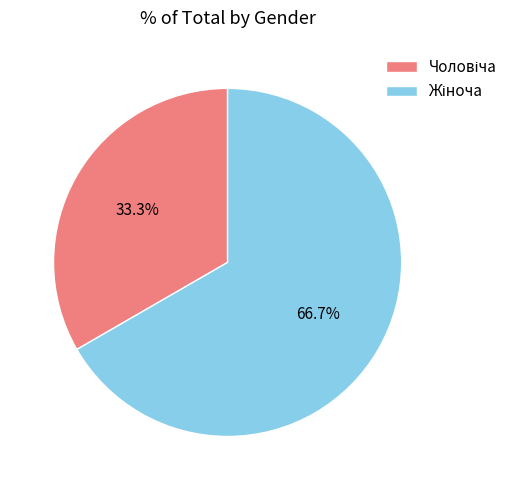

Is there any slice that represents more than half of the pie?

Yes